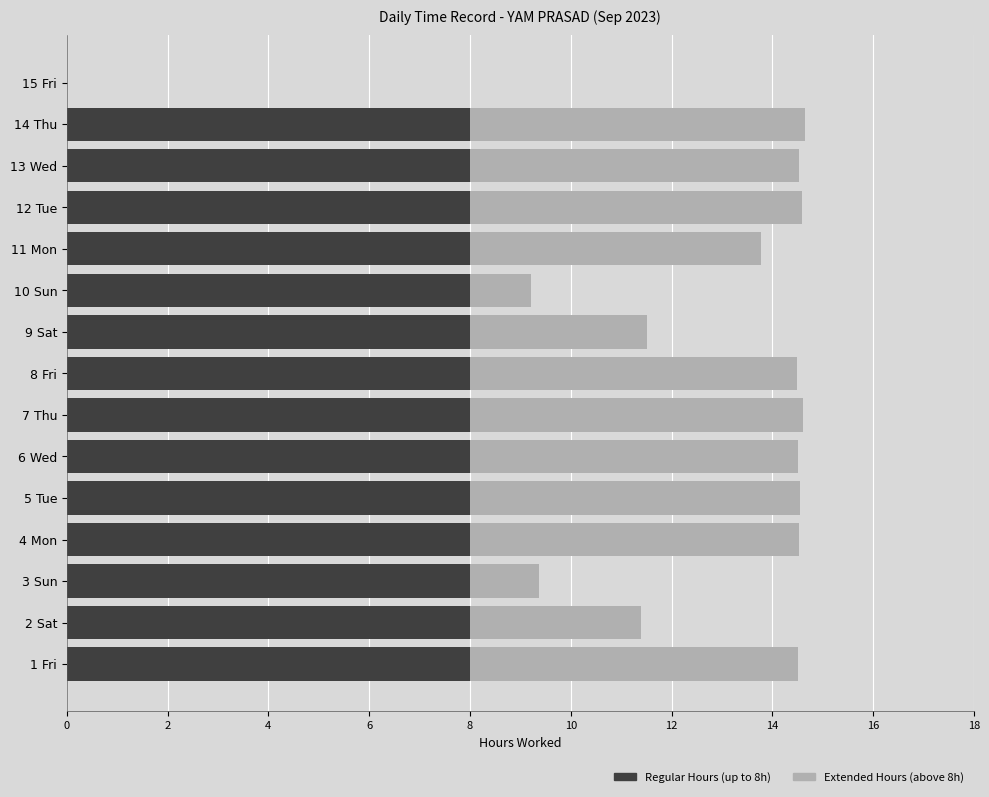

What is the total value across all series at 14 Thu?

14.7